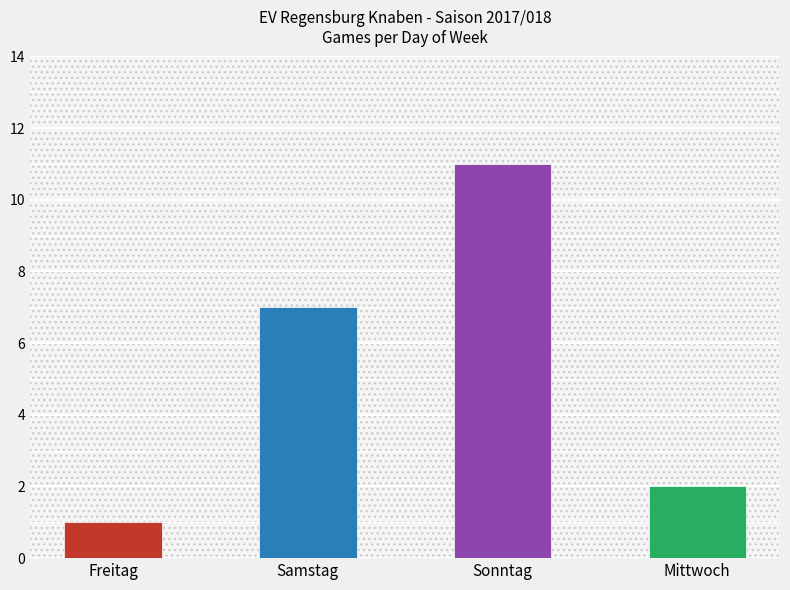

How many data points are less than 7?

2